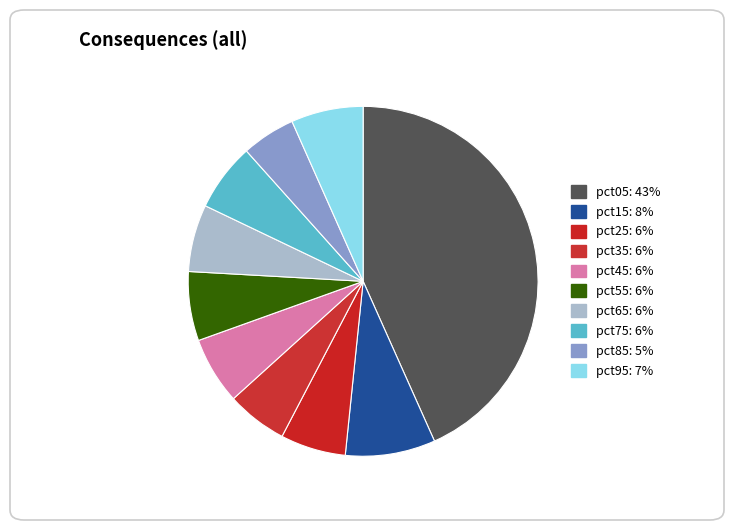

To the nearest percent, what is the average slice percentage?

10%